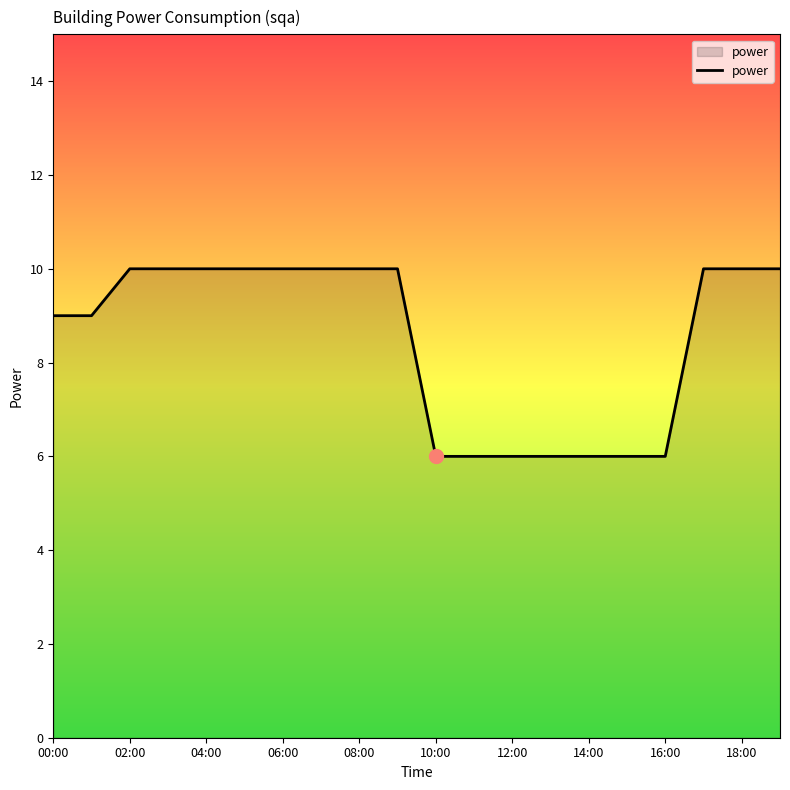

What is the difference between the maximum and minimum values?

4